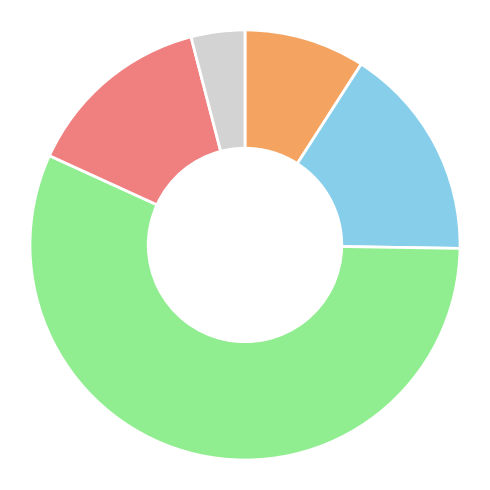

Is there a majority slice in this chart?

Yes